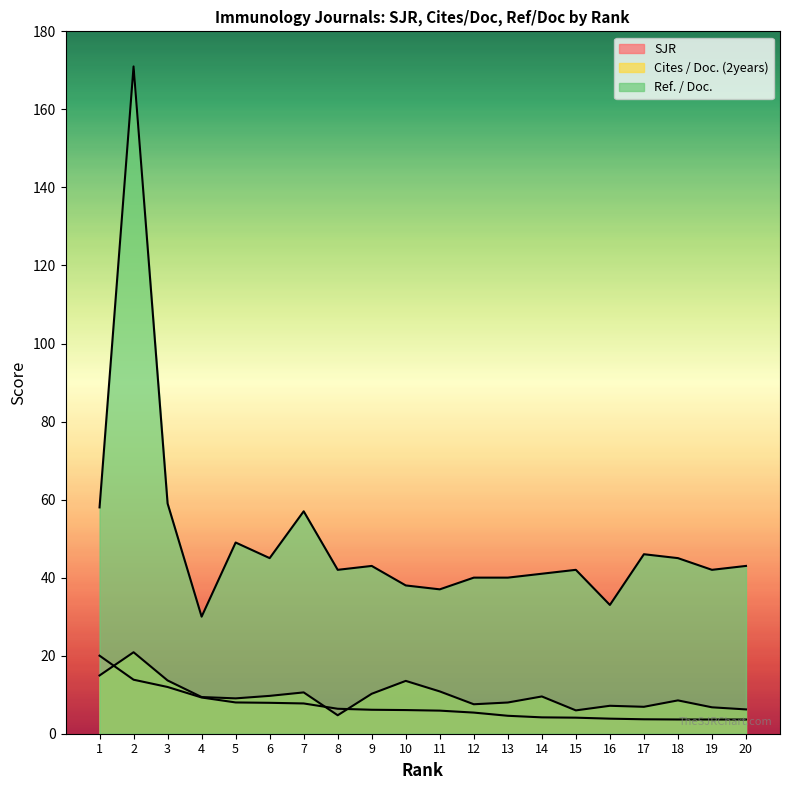

Between 3 and 16, which series saw the biggest shift?

Ref. / Doc.